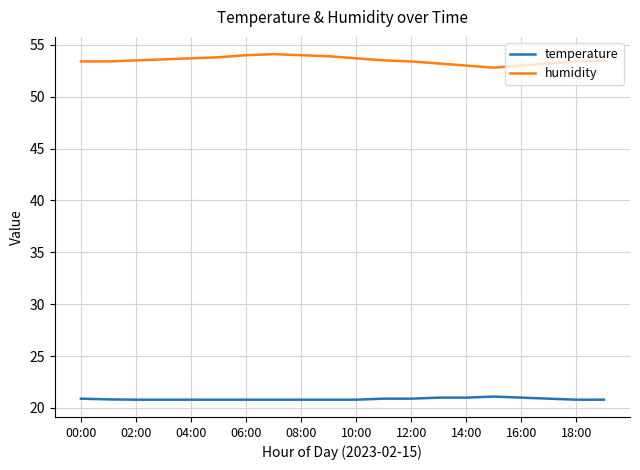

What is the maximum value for humidity?

54.1